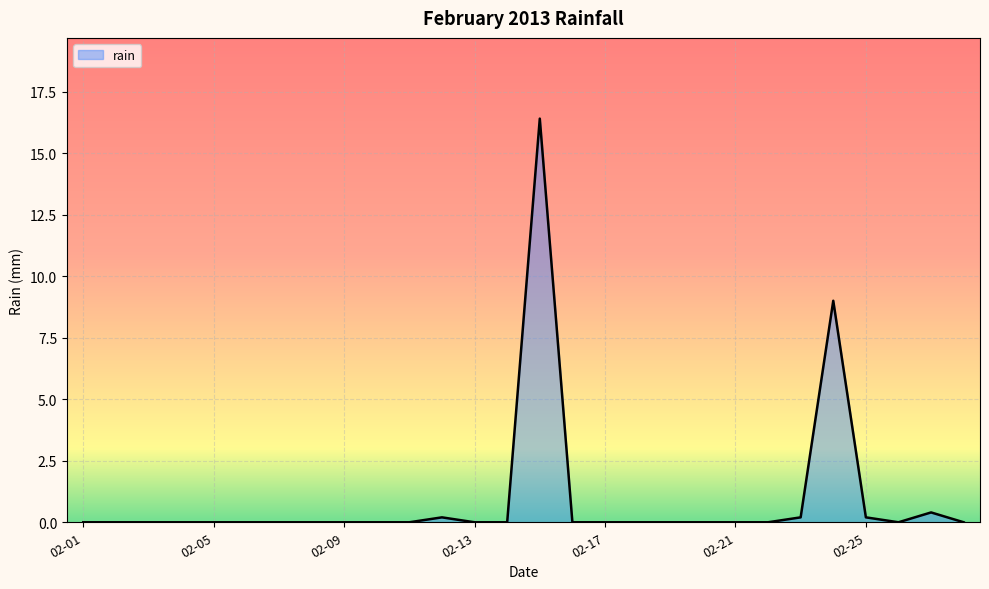

Reading left to right, transcribe all the data shown in this chart.

0.0	0.0	0.0	0.0	0.0	0.0	0.0	0.0	0.0	0.0	0.0	0.2	0.0	0.0	16.4	0.0	0.0	0.0	0.0	0.0	0.0	0.0	0.2	9.0	0.2	0.0	0.4	0.0